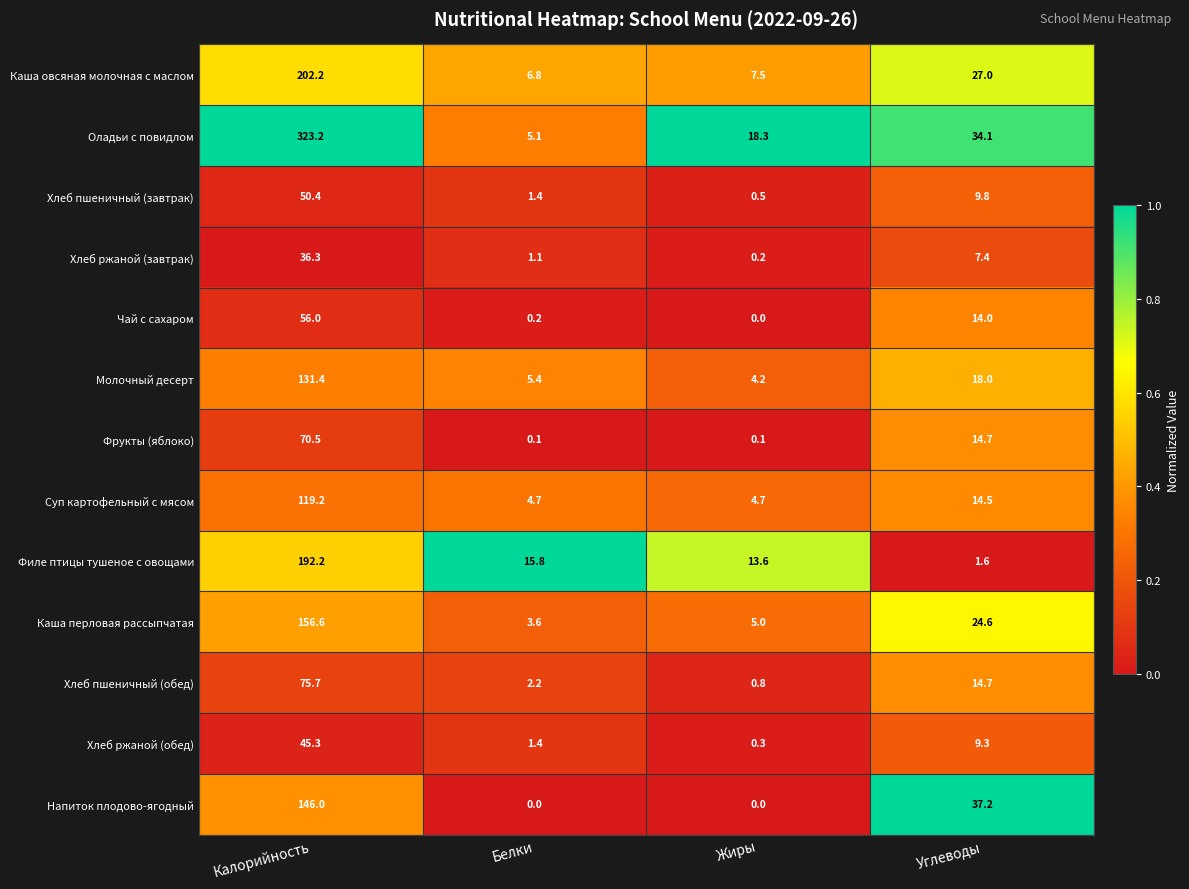

Where does the Хлеб ржаной (завтрак) series first go above 7?

Калорийность